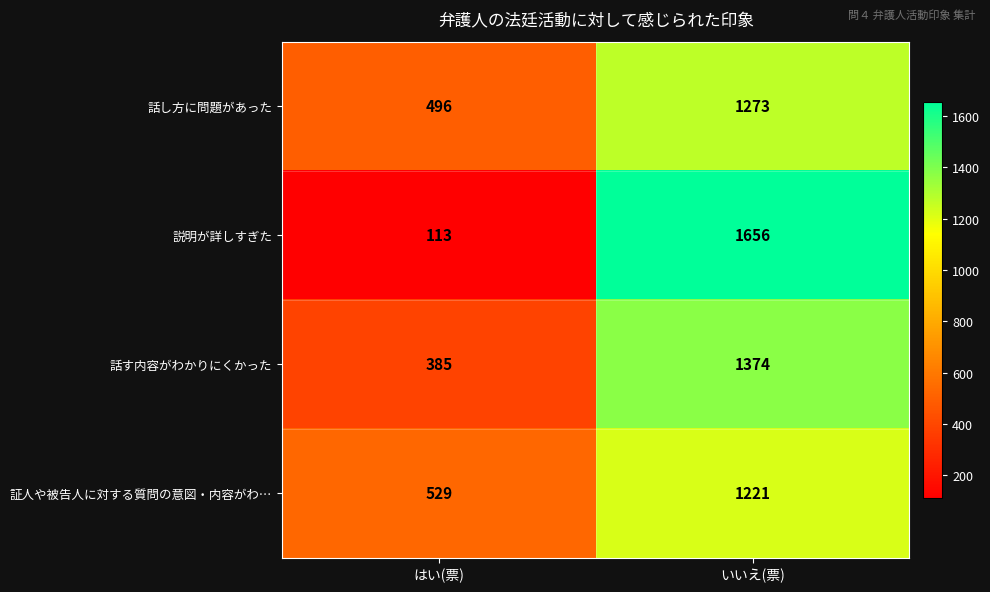

Reading left to right, extract all data points from this chart.

話し方に問題があった: 496	1273
説明が詳しすぎた: 113	1656
話す内容がわかりにくかった: 385	1374
証人や被告人に対する質問の意図・内容がわ…: 529	1221